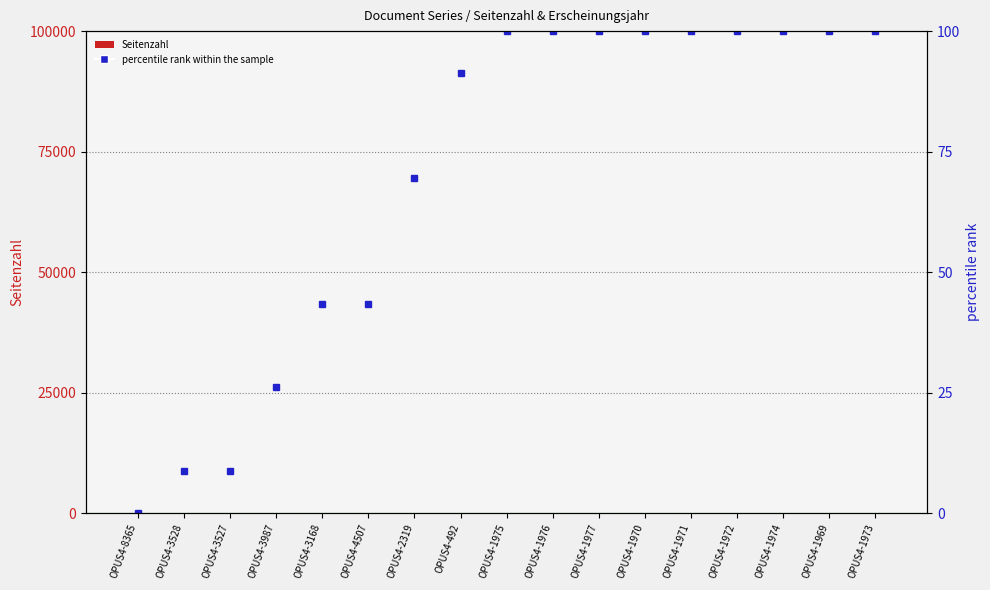

Does the chart contain any negative values?

No